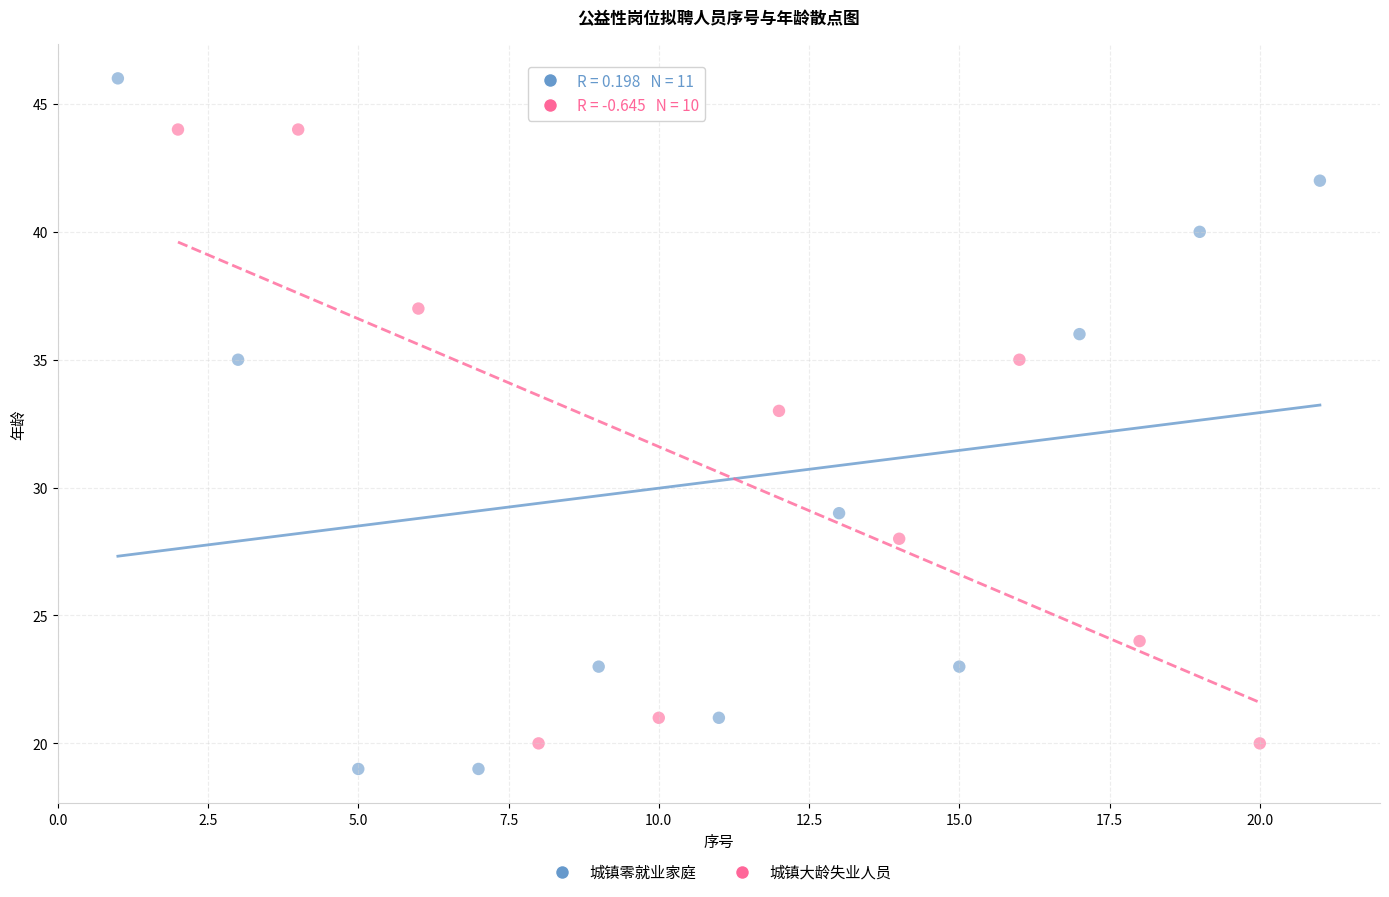

Which series has the largest Y range (max minus min)?

城镇零就业家庭